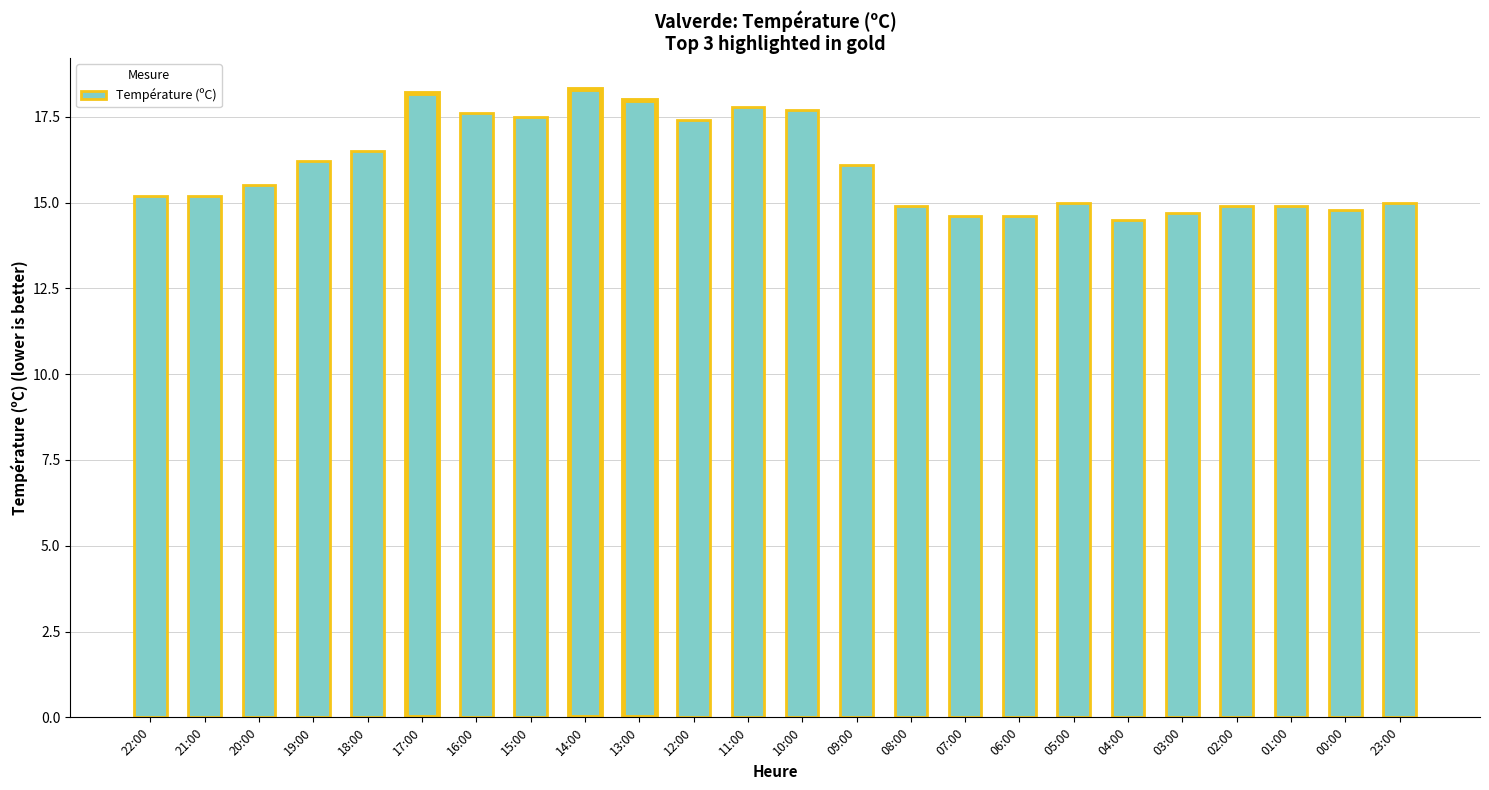

What is the value of the 21st bar from the left?

14.9